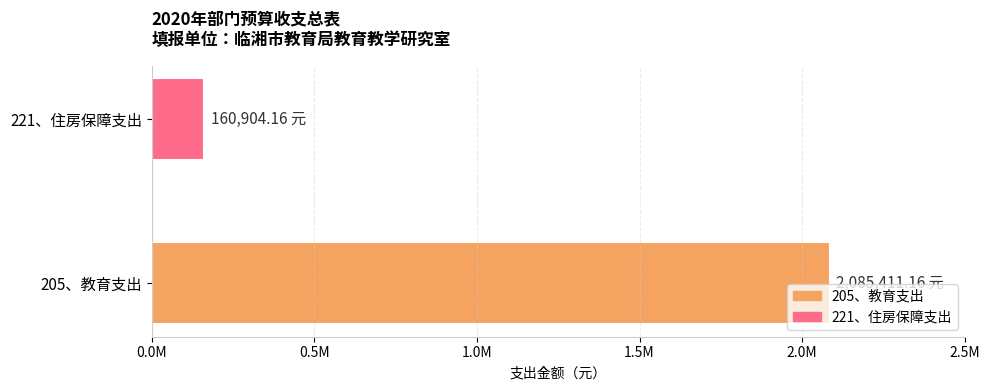

Are the bars horizontal?

Yes